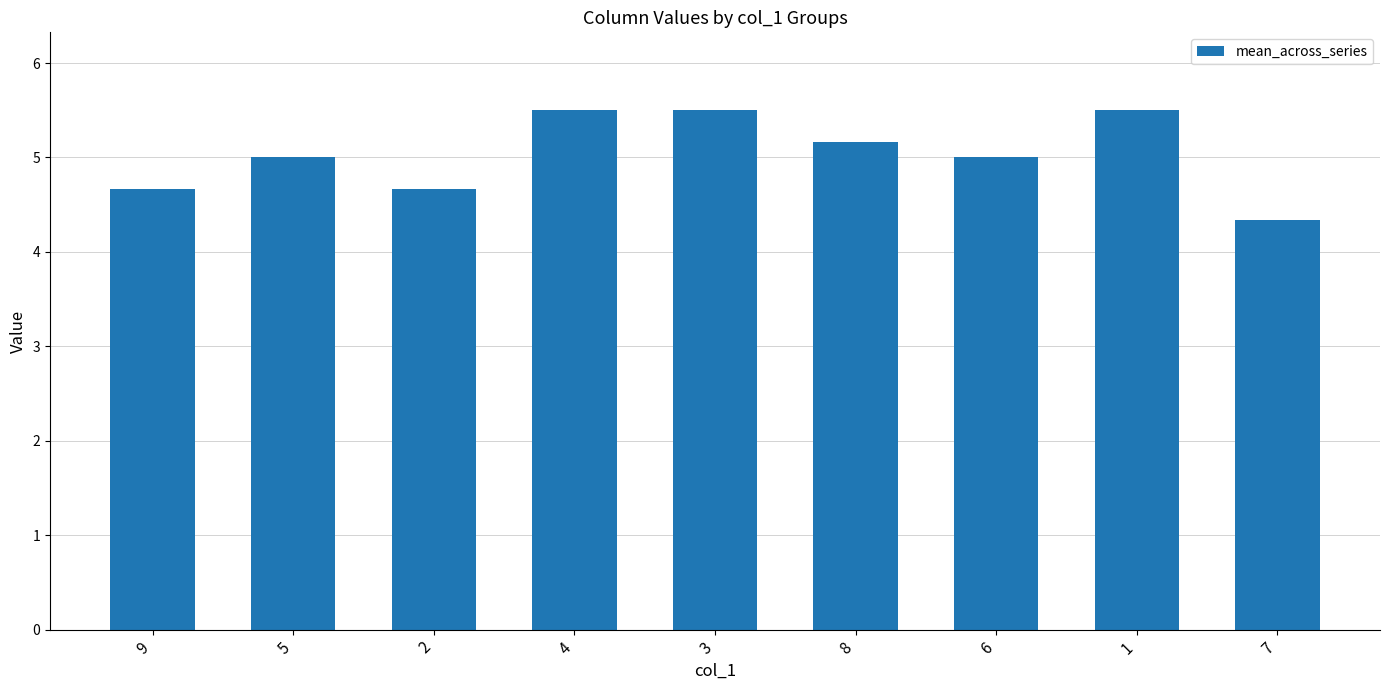

Reading right to left, extract all data points from this chart.

4.3	5.5	5.0	5.2	5.5	5.5	4.7	5.0	4.7